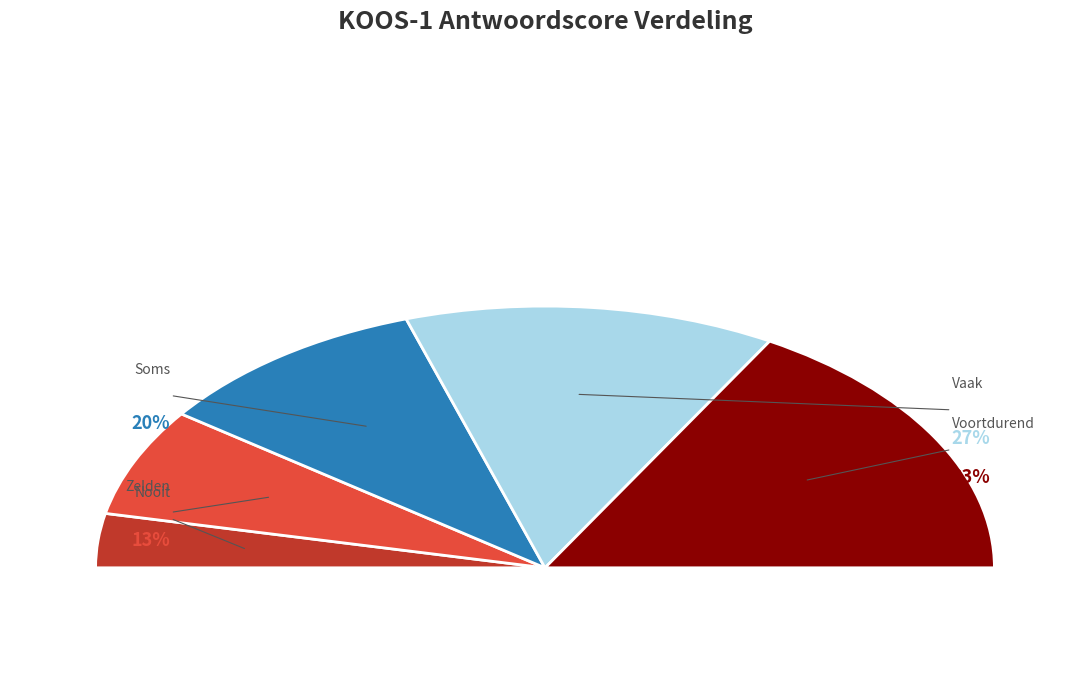

The Zelden slice represents 1% of the pie. True or false?

False